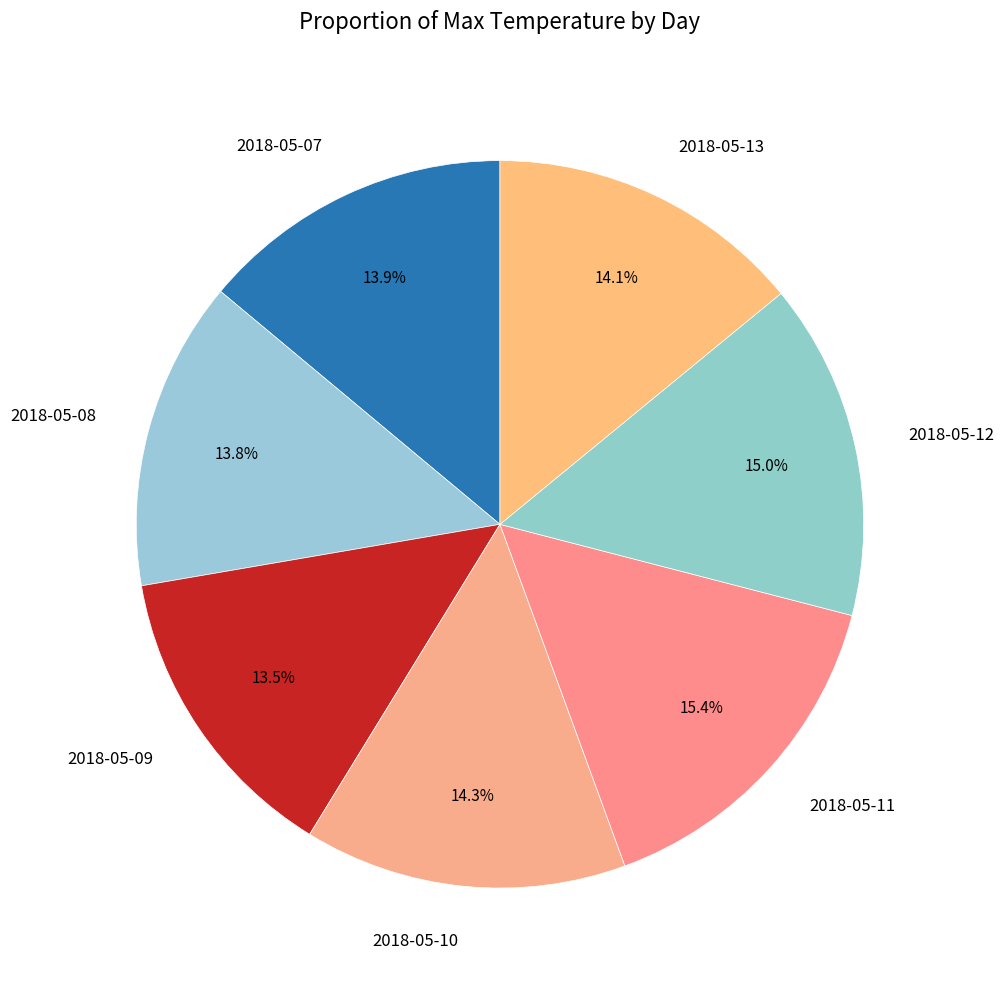

How many slices are in this pie chart?

7